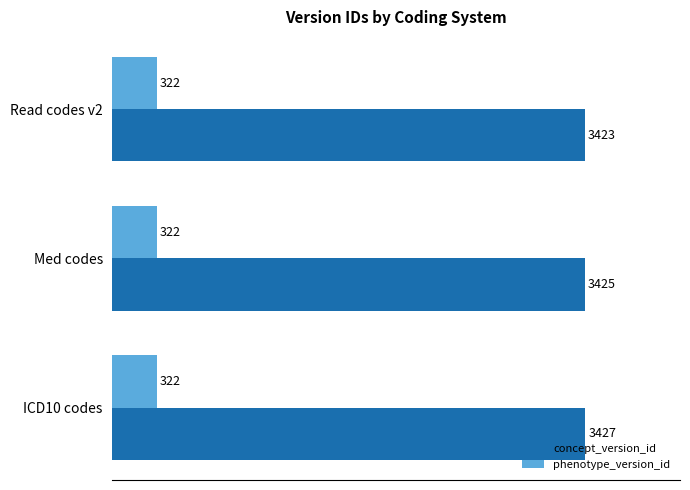

At which label is concept_version_id closest to 3425?

Med codes